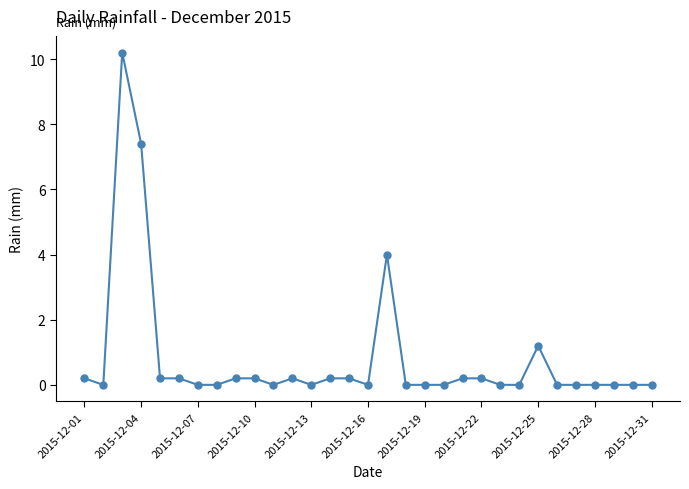

What is the average value?

0.8